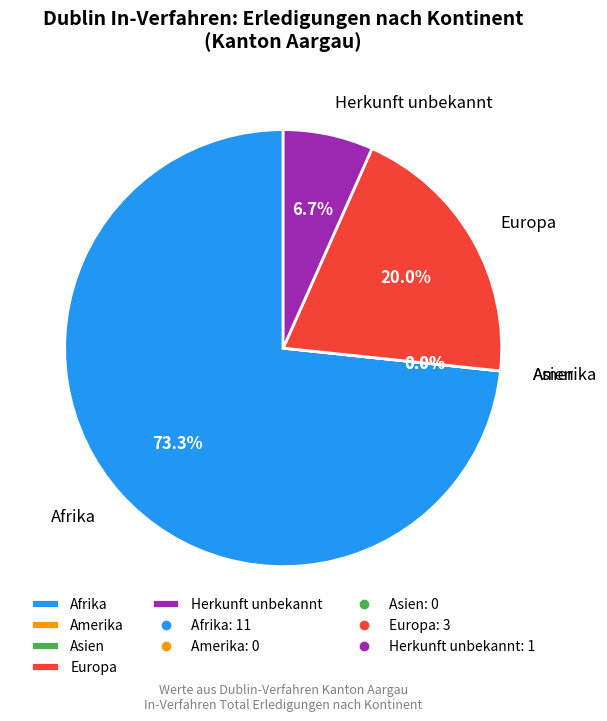

What is the smallest slice in the pie chart?

Amerika